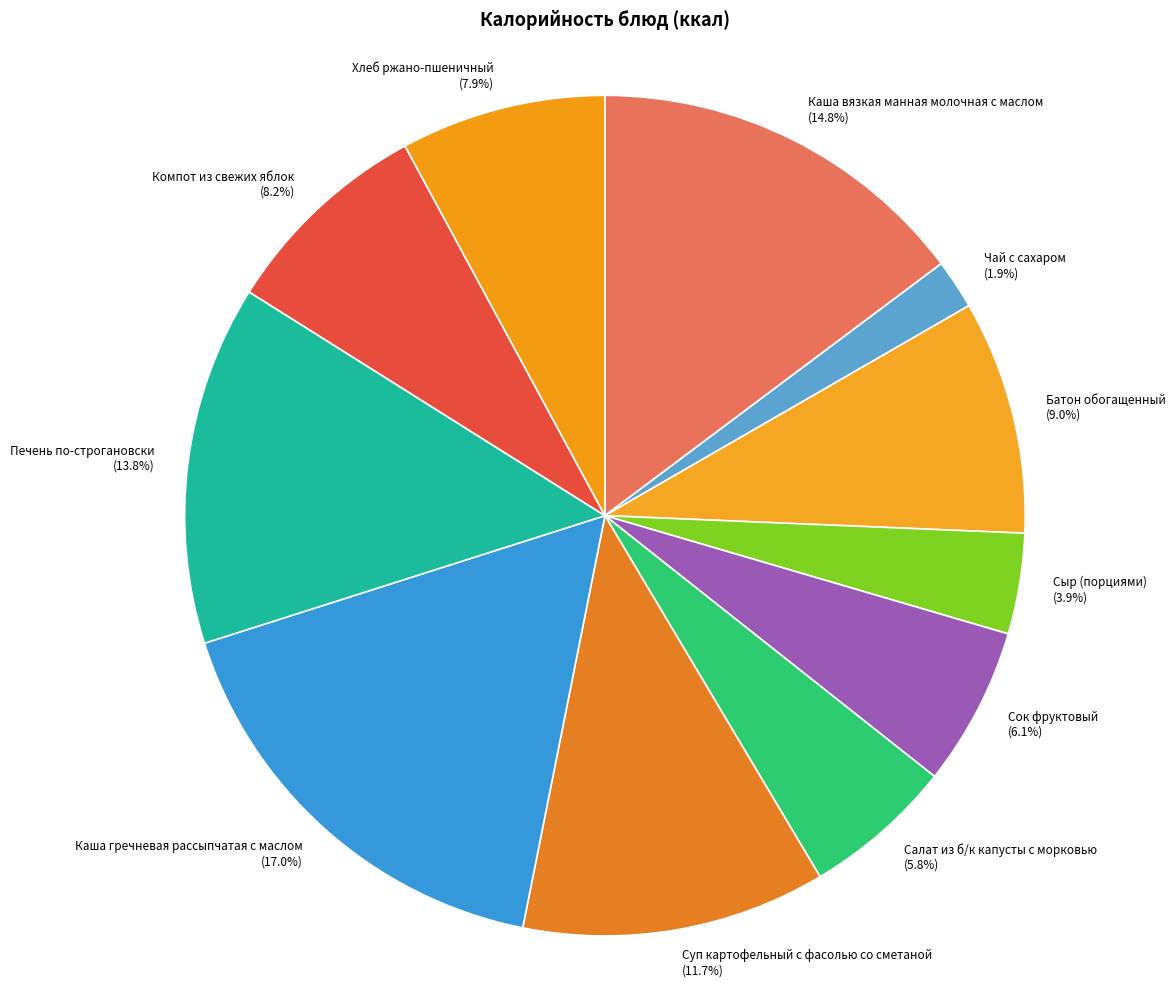

True or false: Чай с сахаром accounts for 16% of the total.

False